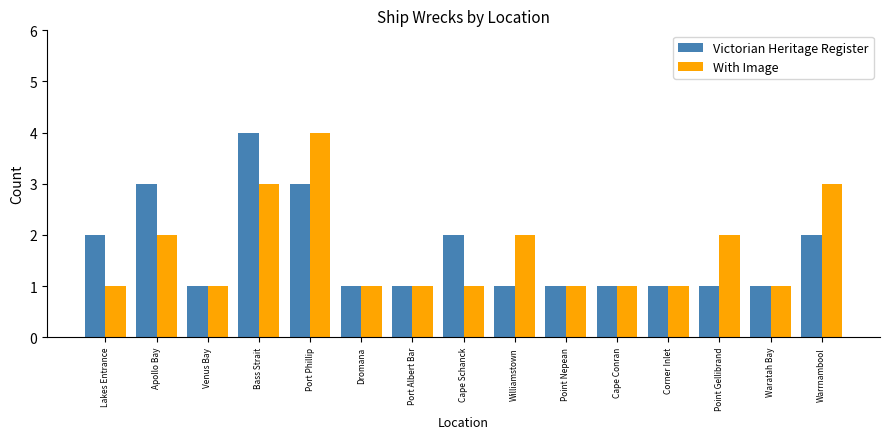

How many groups of bars are there?

15